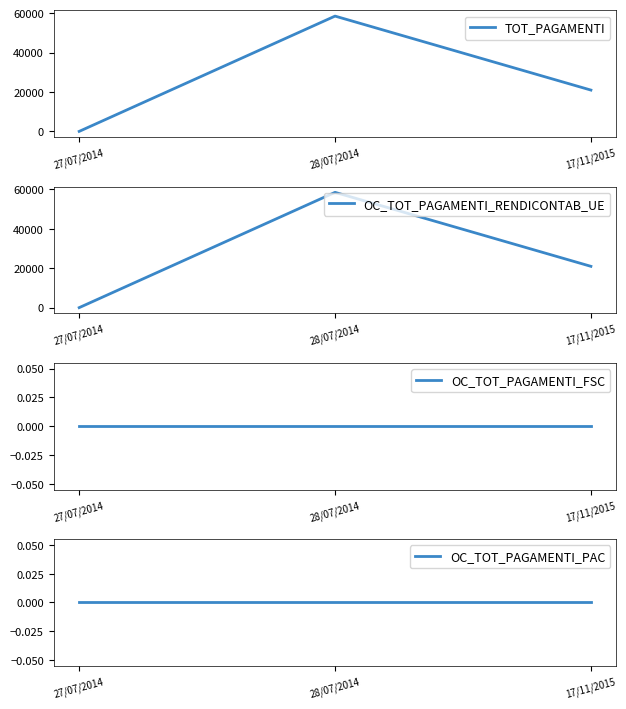

Which series has the widest spread of values?

TOT_PAGAMENTI